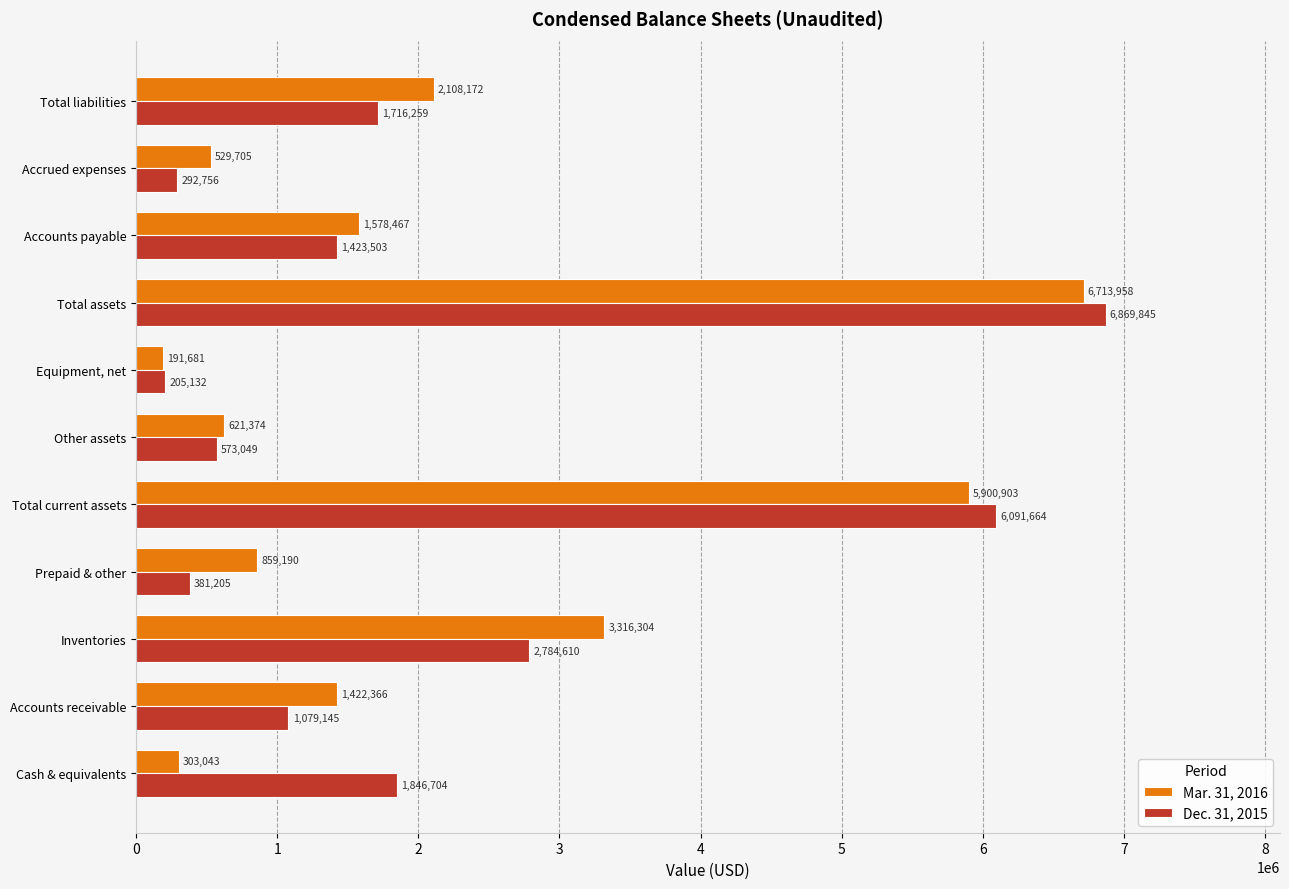

What is the average value of the Mar. 31, 2016 series?

2140469